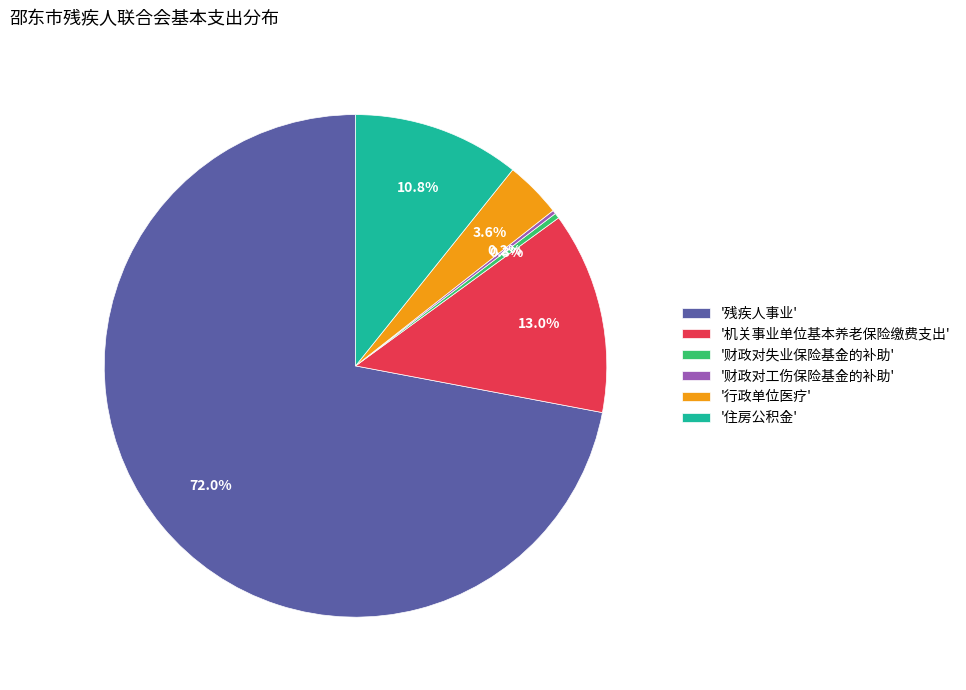

Which slice is the largest?

'残疾人事业'